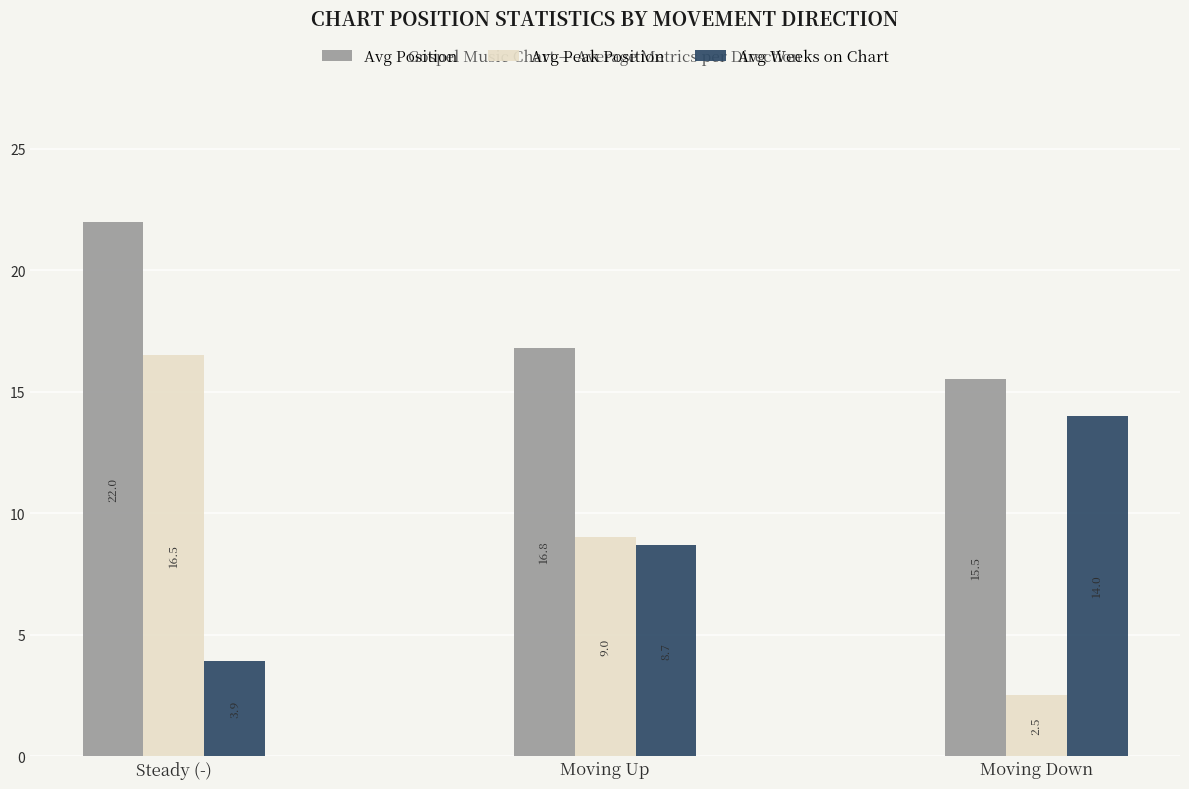

What position from the right is Steady (-)?

3